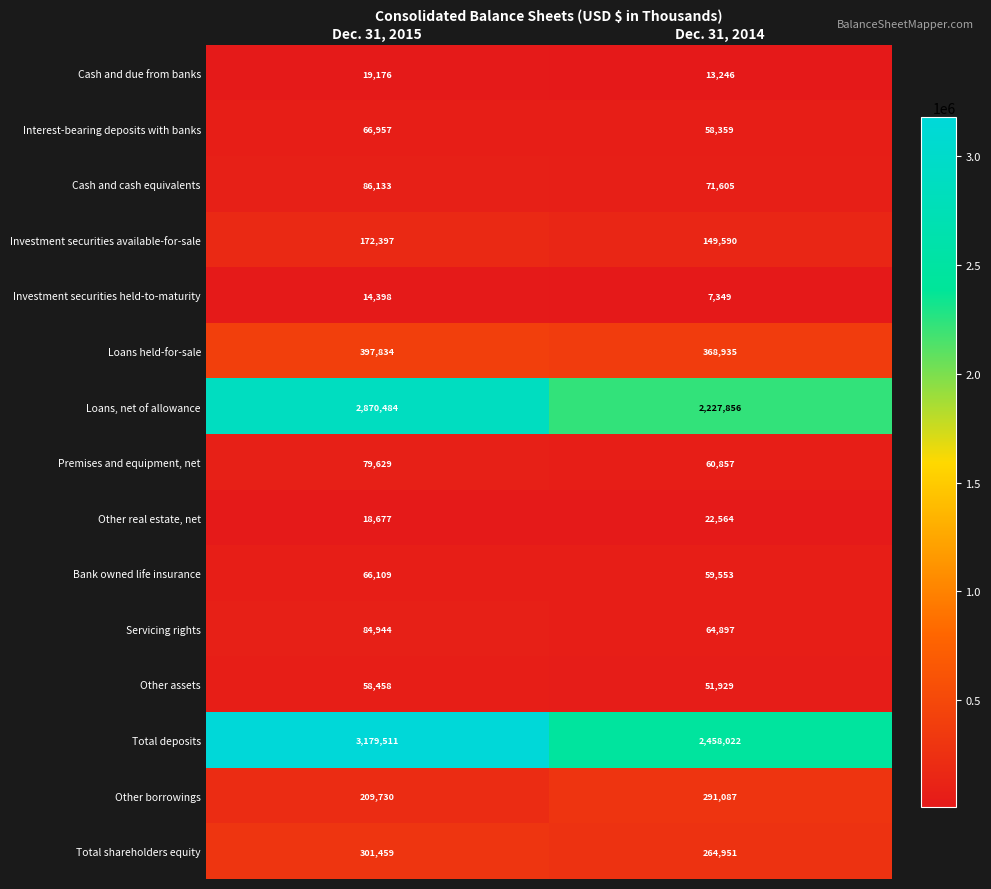

What is the spread (max minus min) of values at Dec. 31, 2015?

3165113